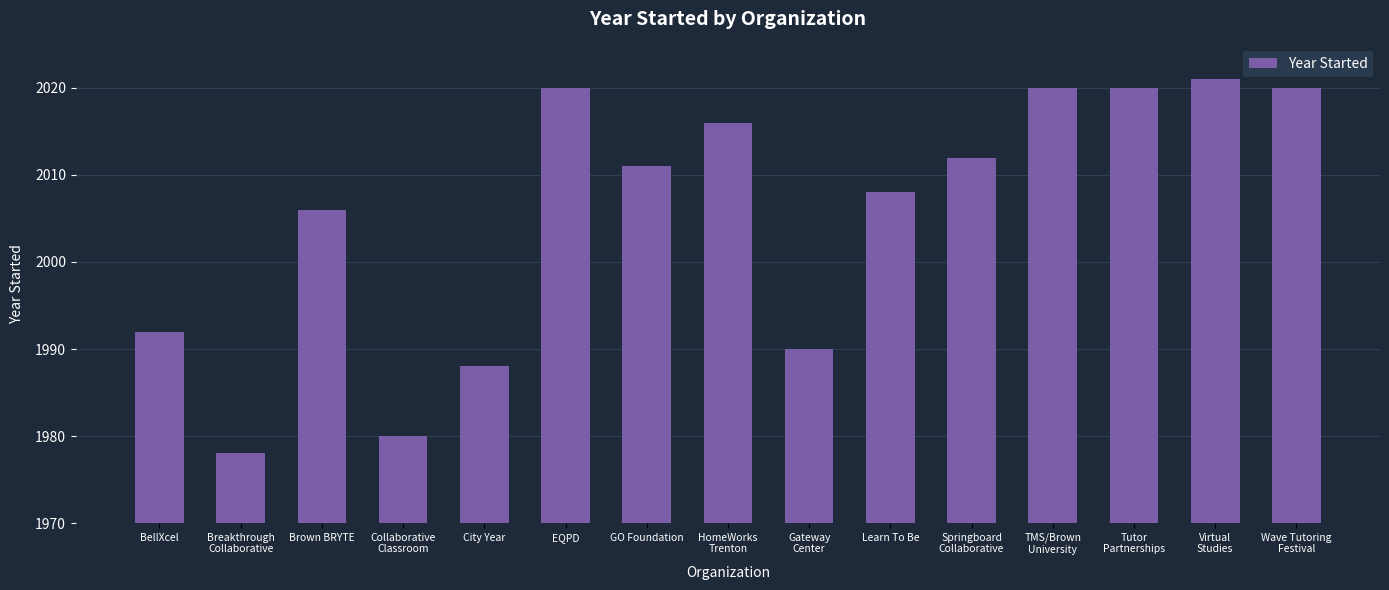

Reading left to right, transcribe all the data shown in this chart.

1992	1978	2006	1980	1988	2020	2011	2016	1990	2008	2012	2020	2020	2021	2020